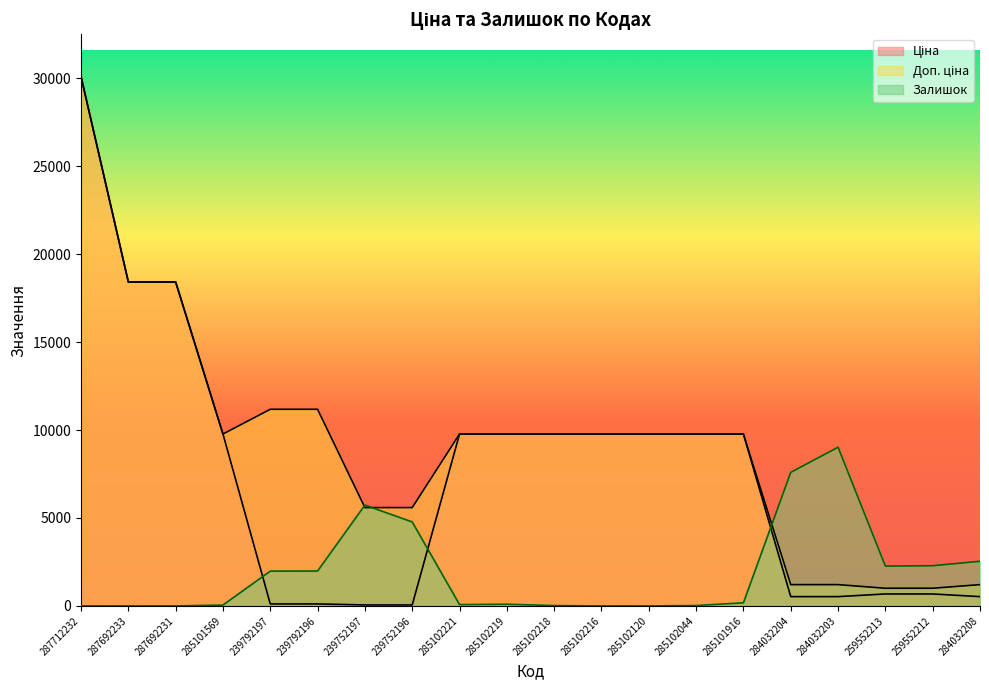

Is it true that Ціна equals 9775.5 at 285102216?

True